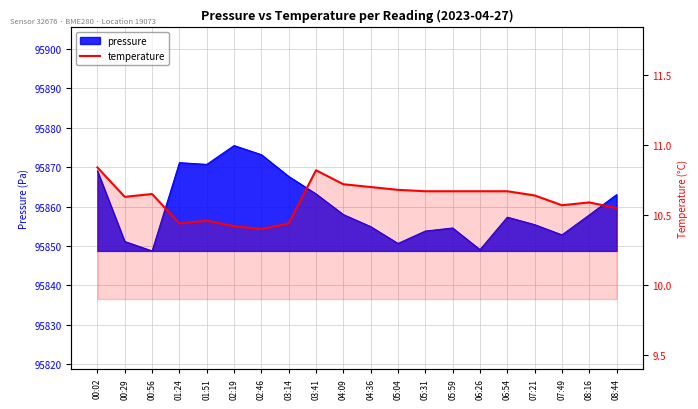

What is the difference between the maximum and minimum values?

0.4